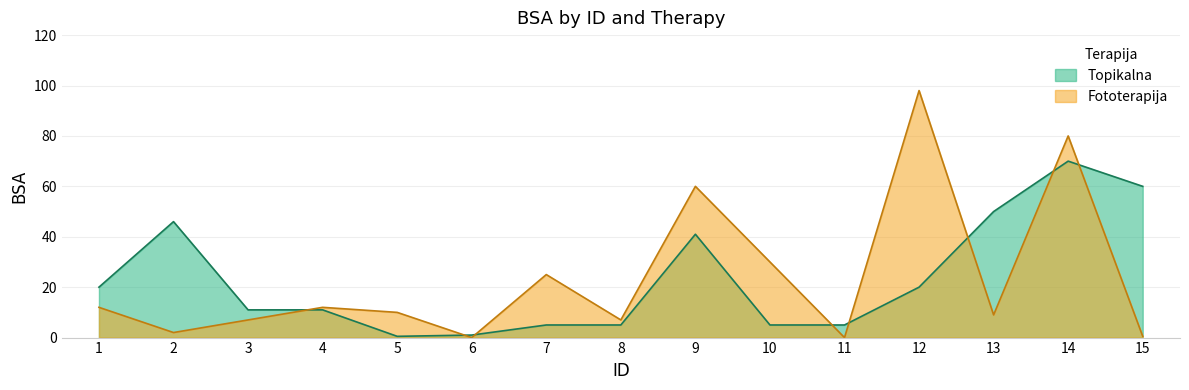

Which series has the largest total across all categories?

Fototerapija